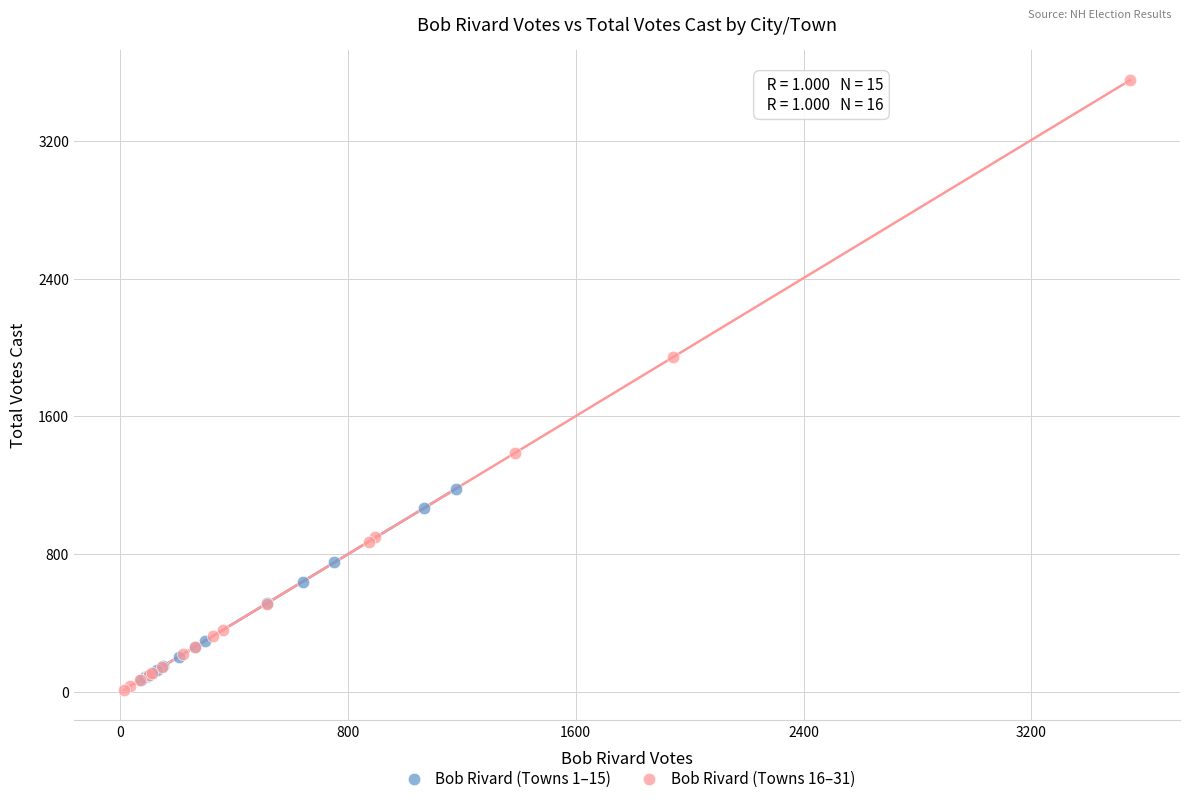

Which series has the widest spread of Y values?

Bob Rivard (Towns 16–31)